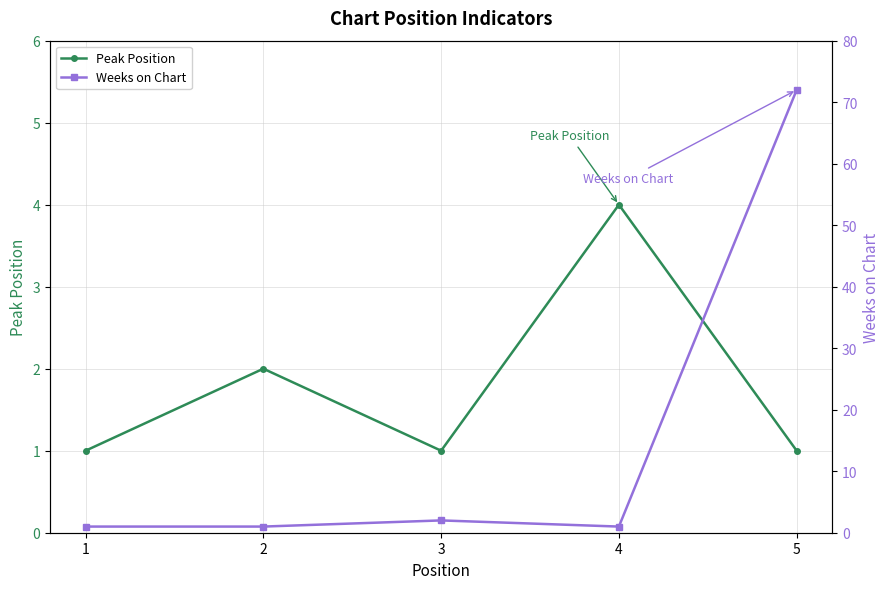

What is the average value of the Peak Position series?

2